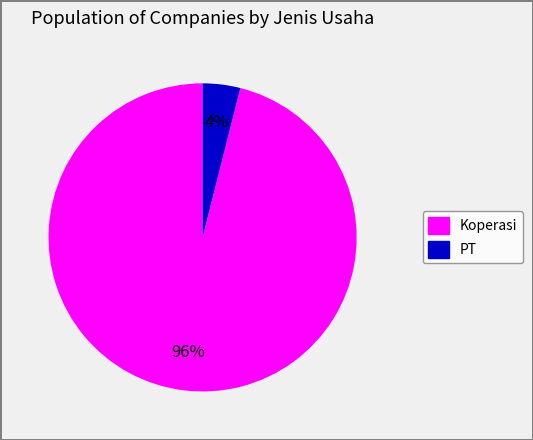

To the nearest percent, what is the combined percentage of PT and Koperasi?

100%